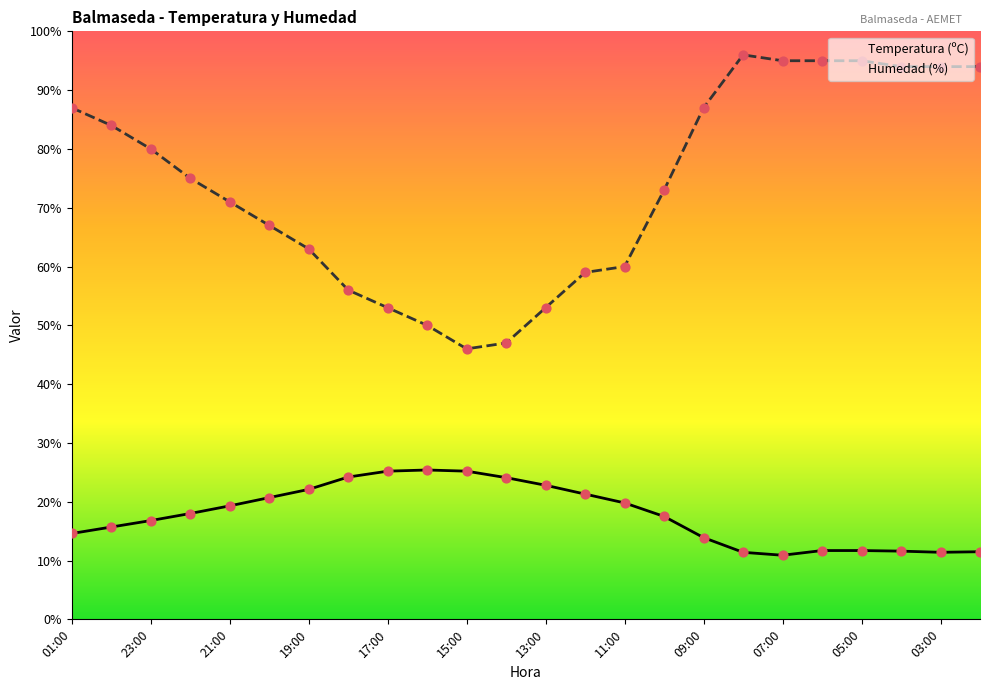

At how many categories does at least one series exceed 39?

24